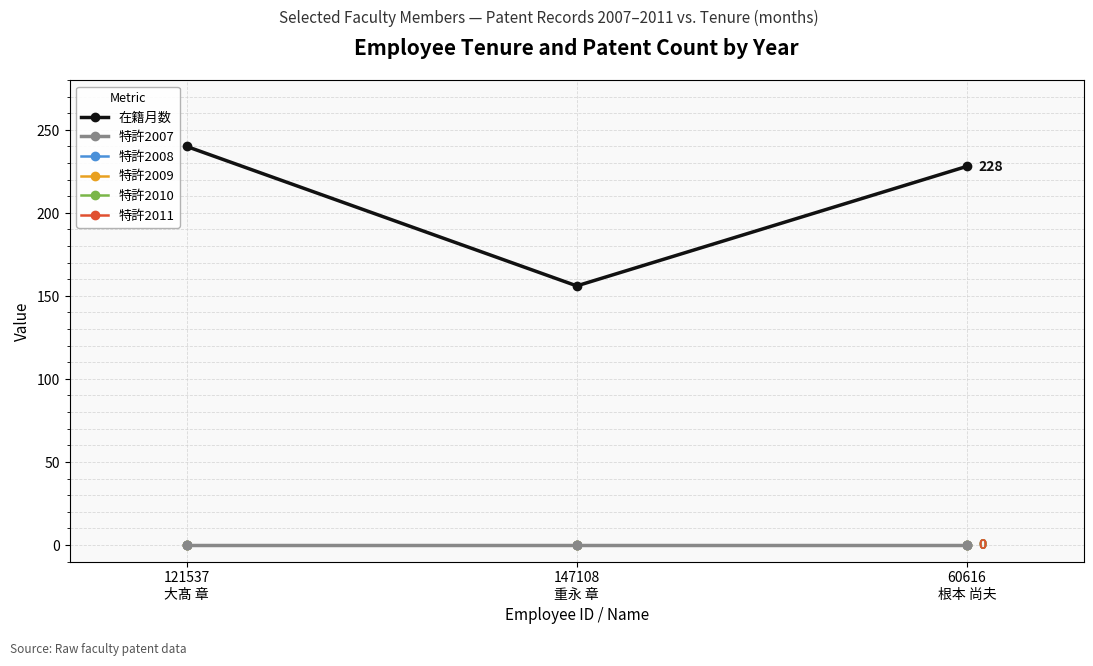

Is this an area chart (filled region under the line)?

No